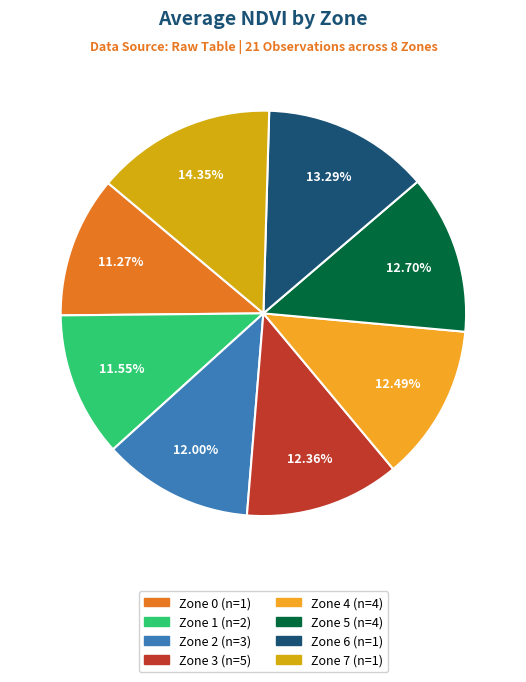

Is there any slice that represents more than half of the pie?

No